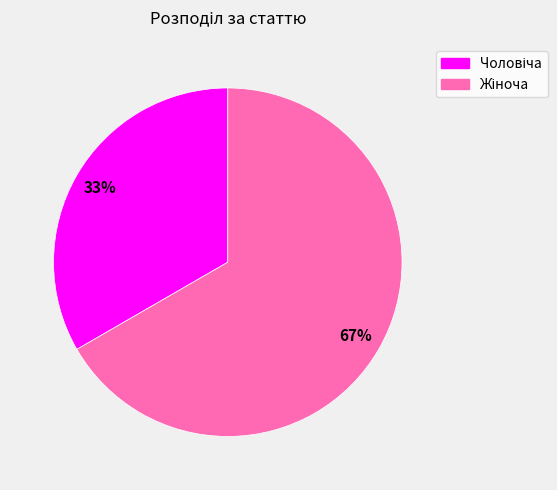

Count the number of slices in the pie.

2